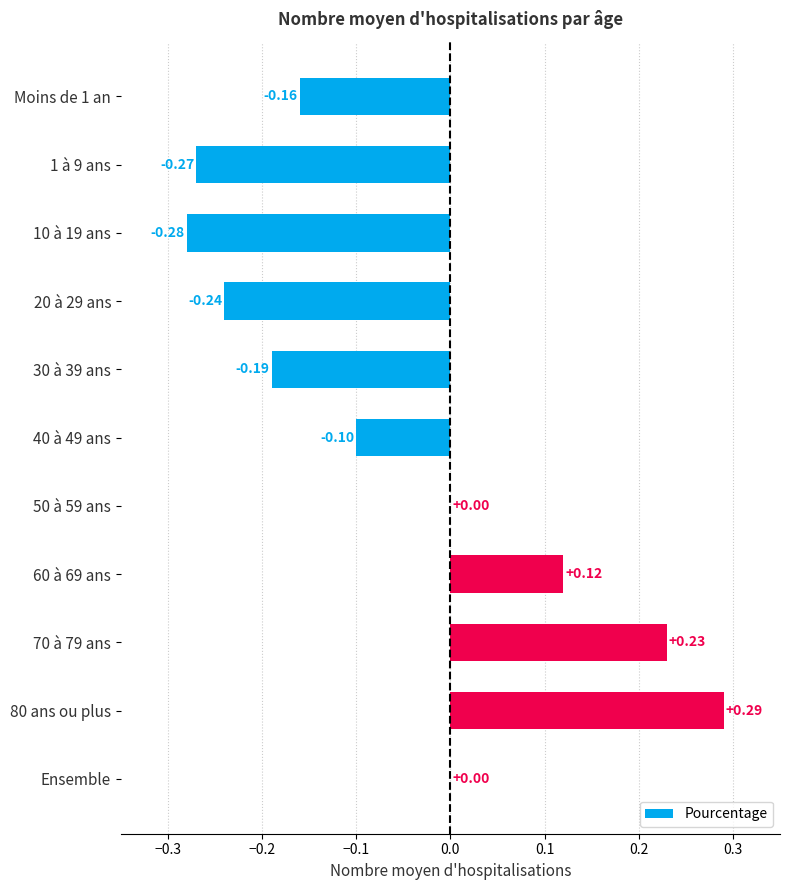

How many data points does each series have?

11